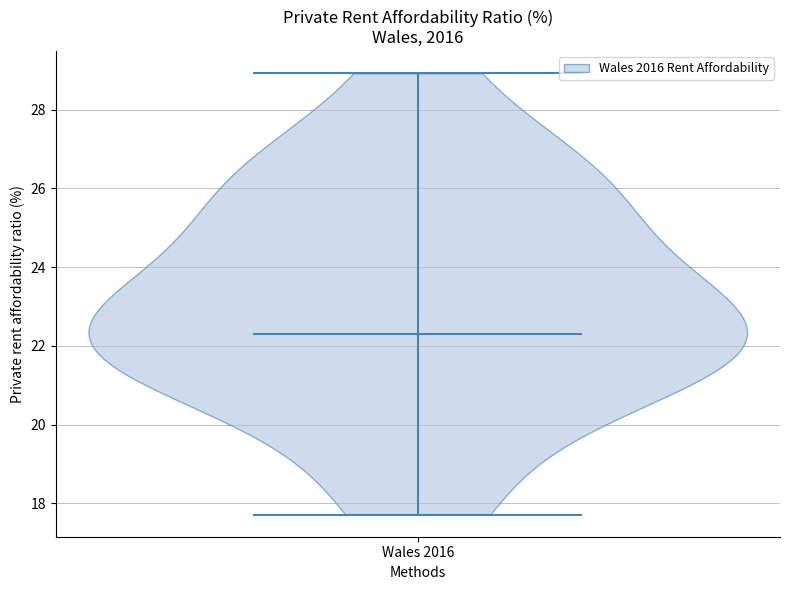

Read this violin plot against the y-axis: where its median line is, and the lowest and highest points the violin reaches. The values are not printed on the chart, so give them approximately, as read against the axis.

median line 22.2, lowest point 17.8, highest point 29.0